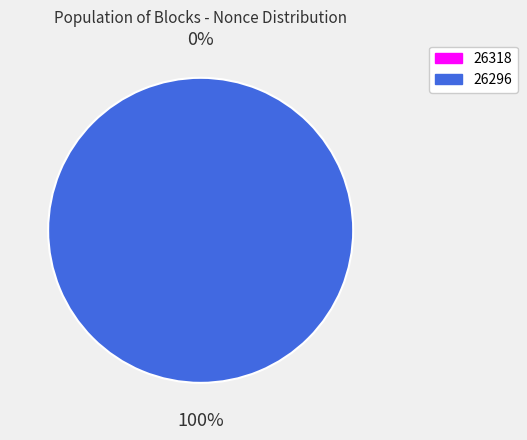

To the nearest percent, what percentage of the pie is 26296?

100%